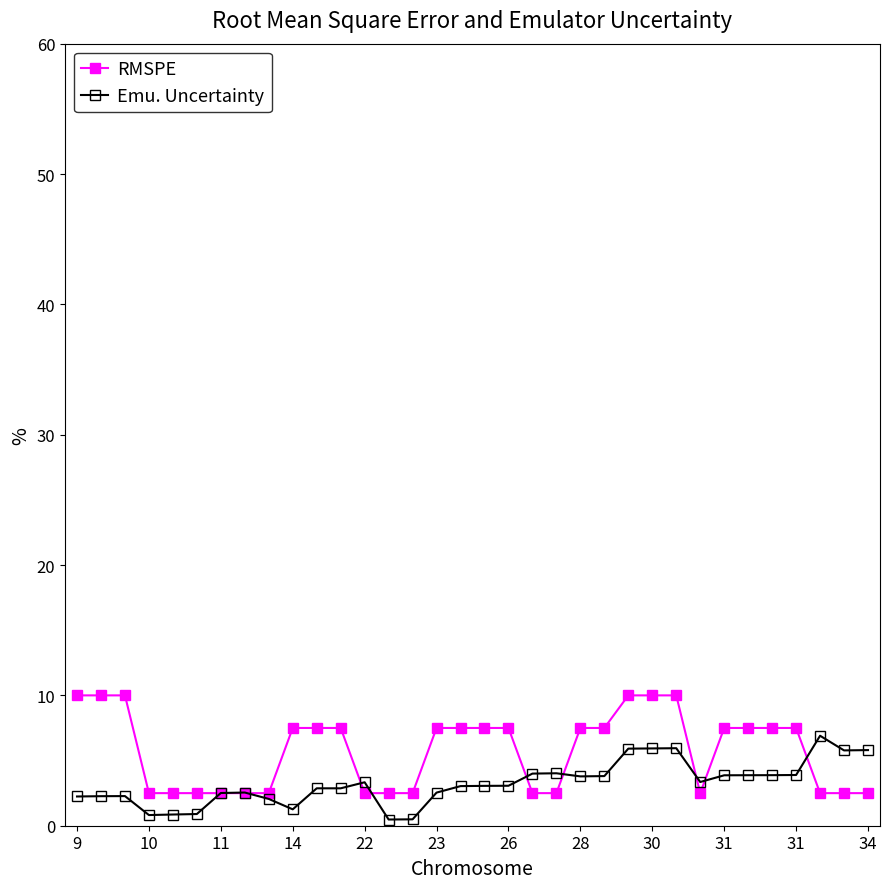

List the series in order of their peak value, lowest first.

Emu. Uncertainty, RMSPE